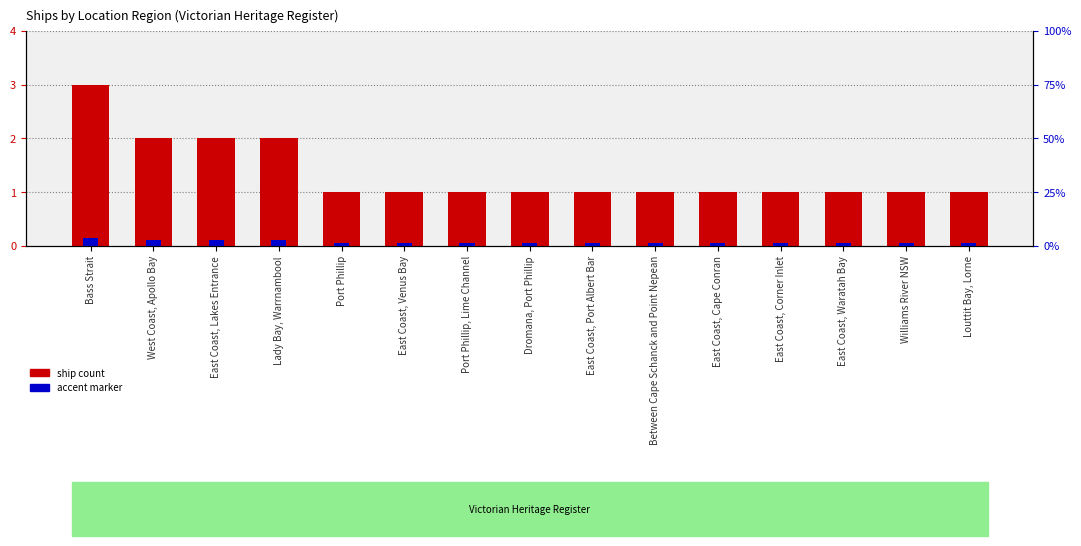

Count the number of categories in the chart.

15